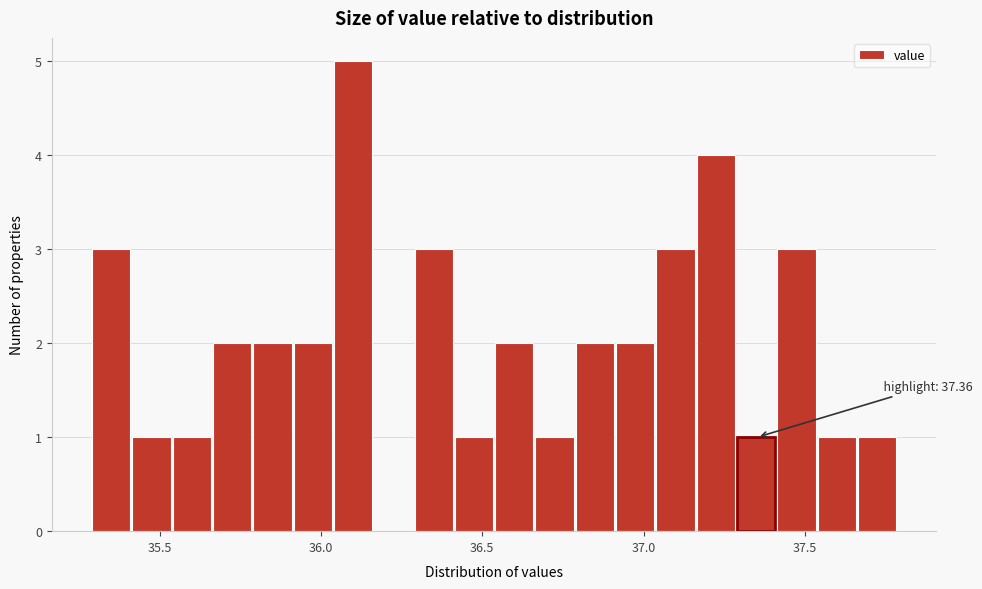

Around what value on the x-axis is the tallest bar? Give the approximate position of its centre, as read against the axis.

36.10